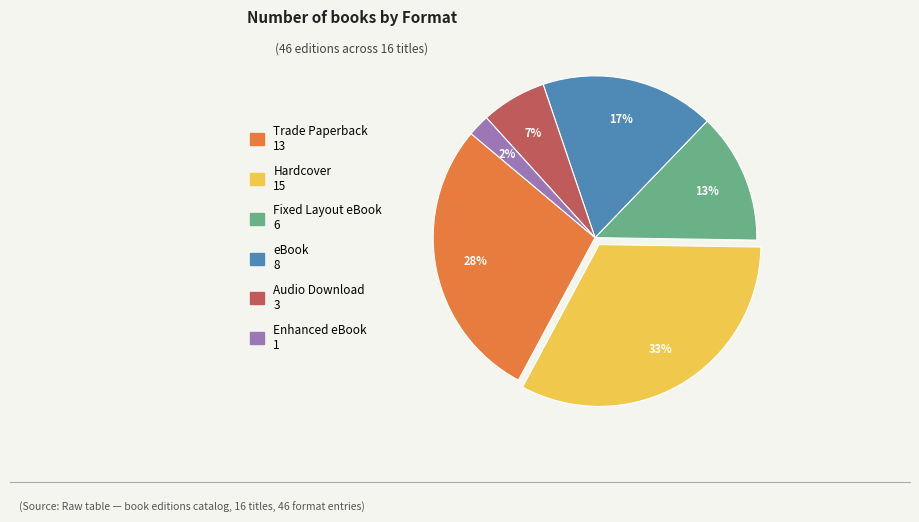

What is the largest slice in the pie chart?

Hardcover